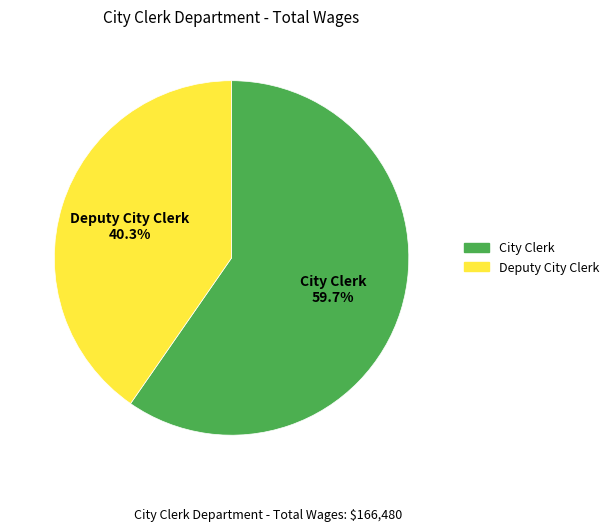

Approximately how many times larger is the value at Deputy City Clerk compared to City Clerk?

0.7